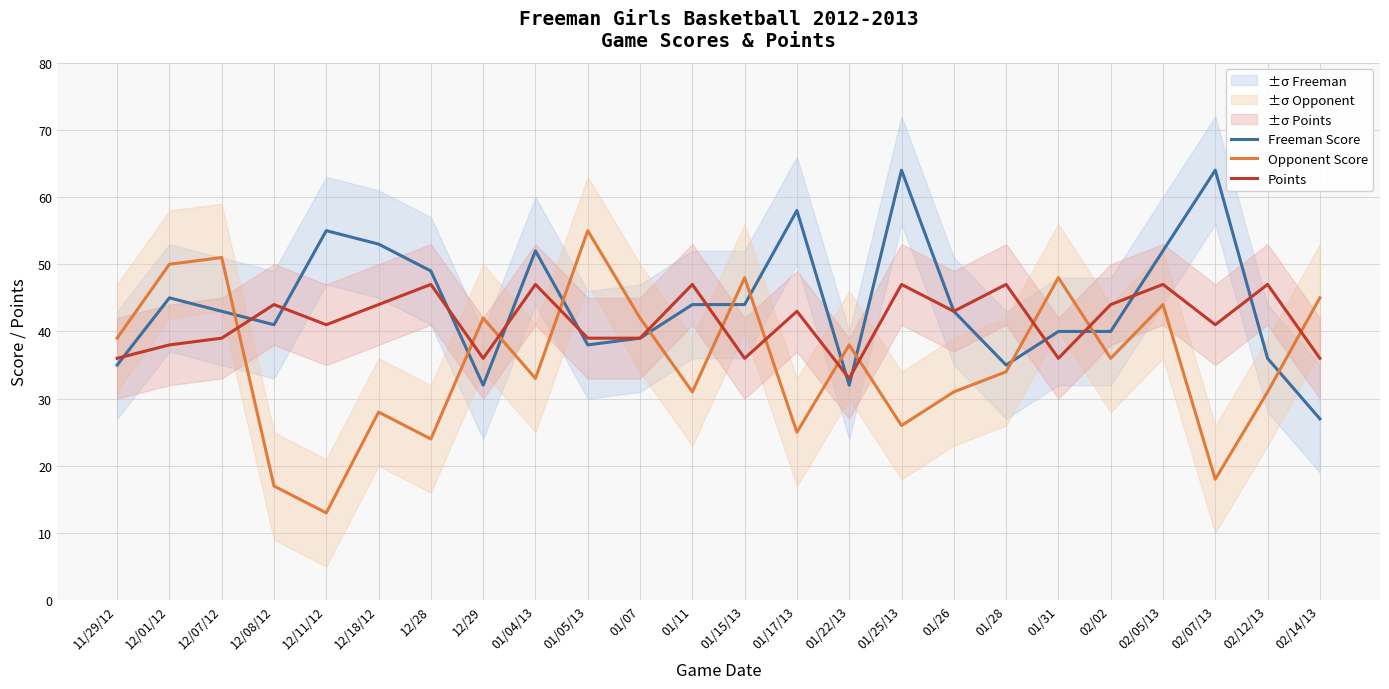

True or false: Opponent Score and Freeman Score intersect in this chart.

True